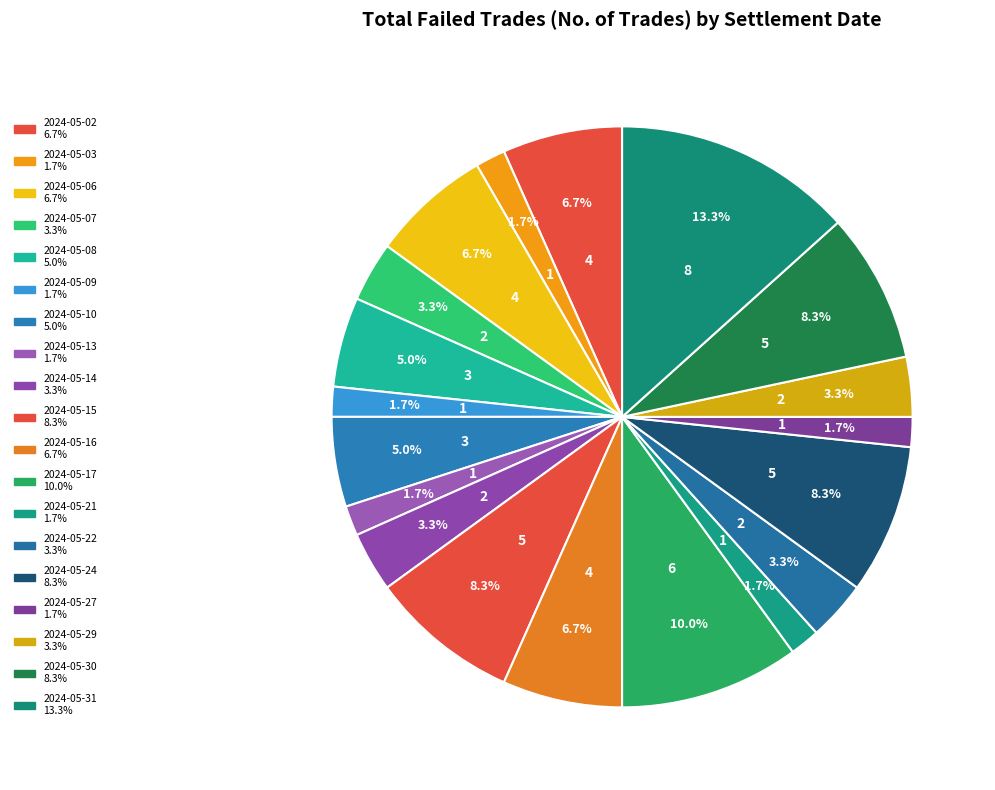

What is the largest slice in the pie chart?

2024-05-31